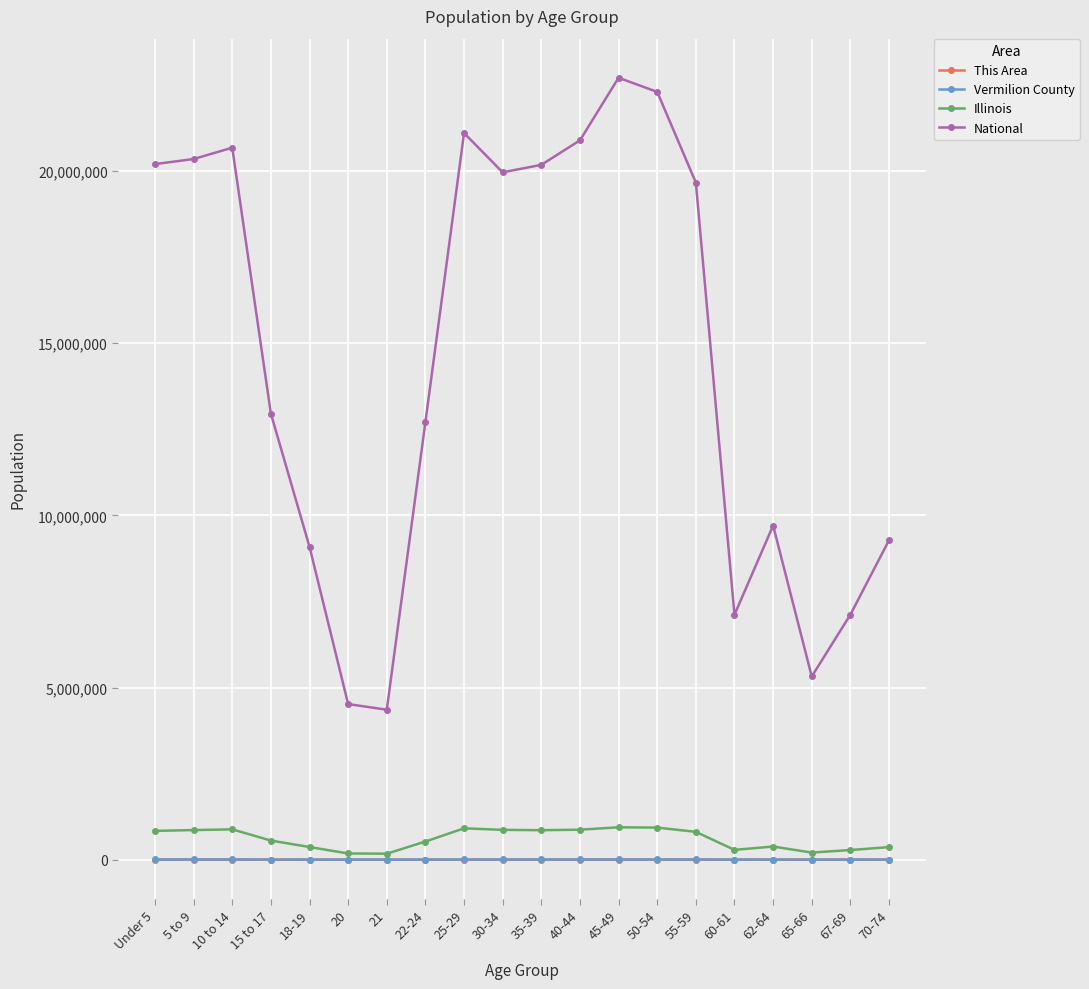

Does the chart display data point markers on the line(s)?

Yes